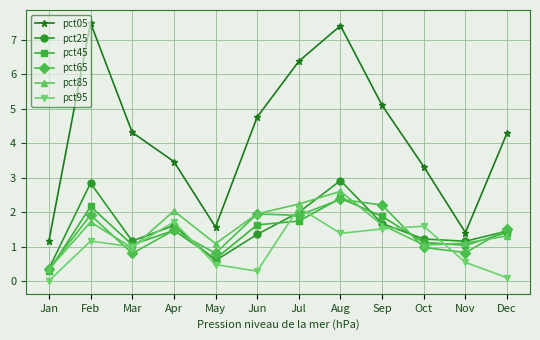

How many data points in pct05 are above 4?

7